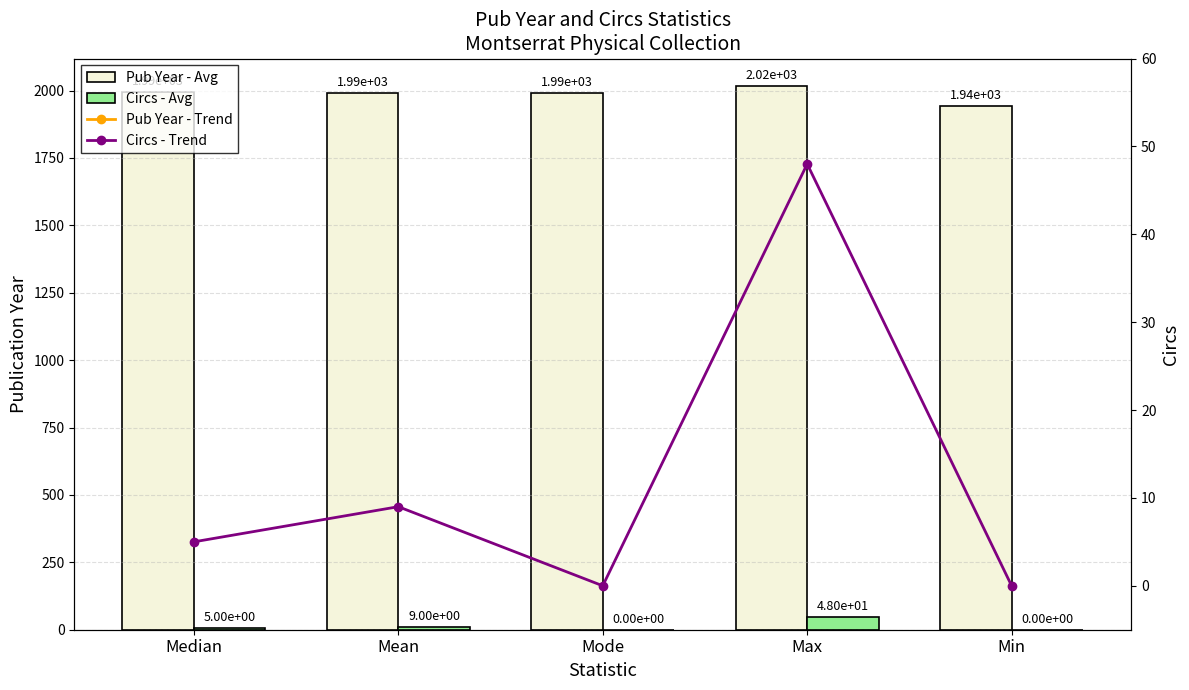

What is the difference between the maximum and second lowest values in the Pub Year - Trend series?

27